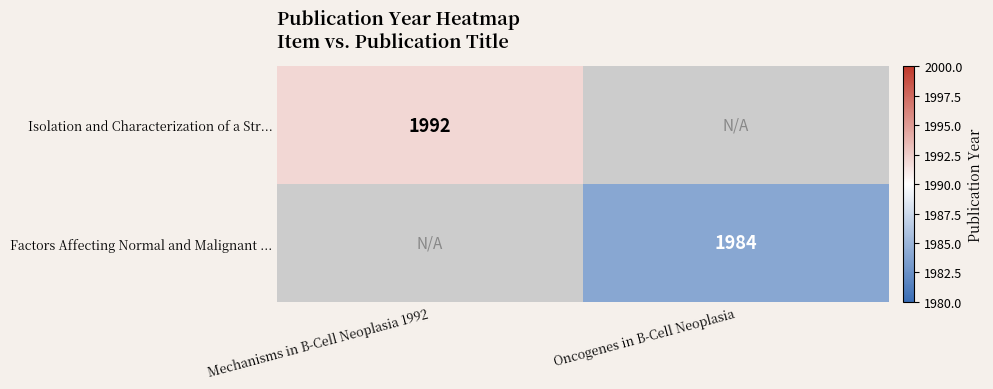

The Factors Affecting Normal and Malignant ... series shows 899 at Oncogenes in B-Cell Neoplasia. True or false?

False